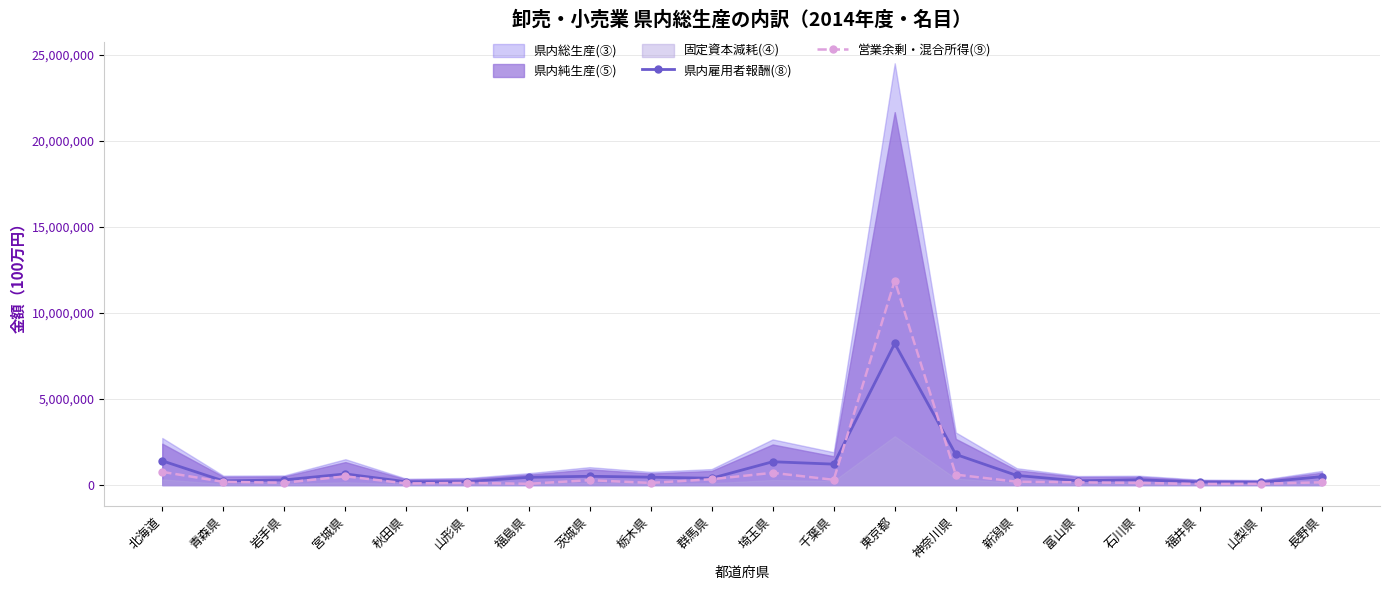

What position from the right is 富山県?

5